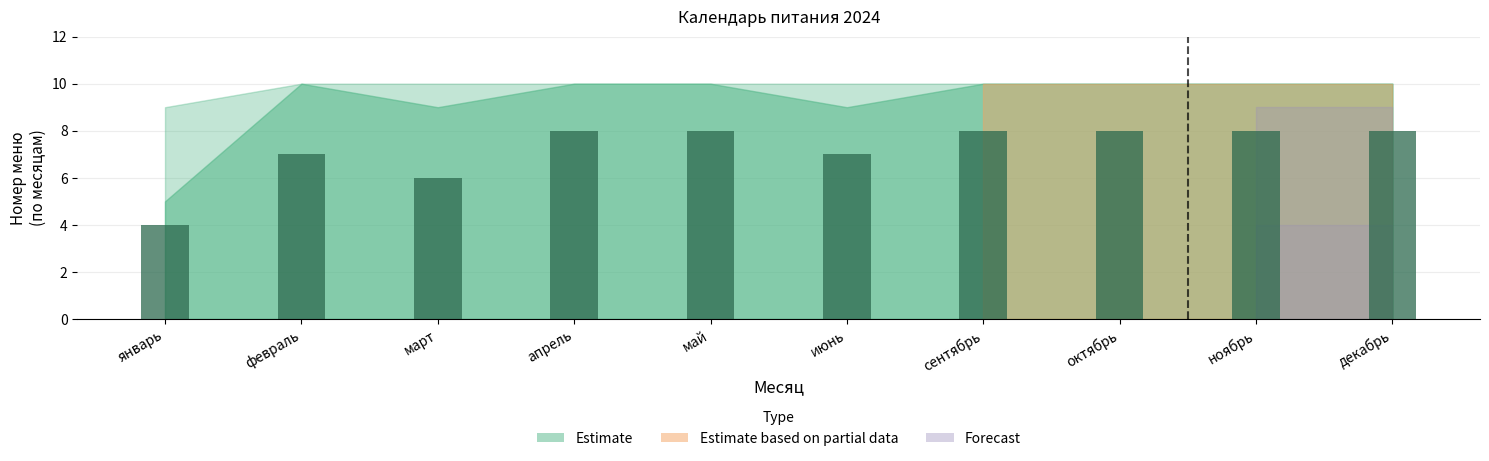

Count the values in the range 7 to 8.

8